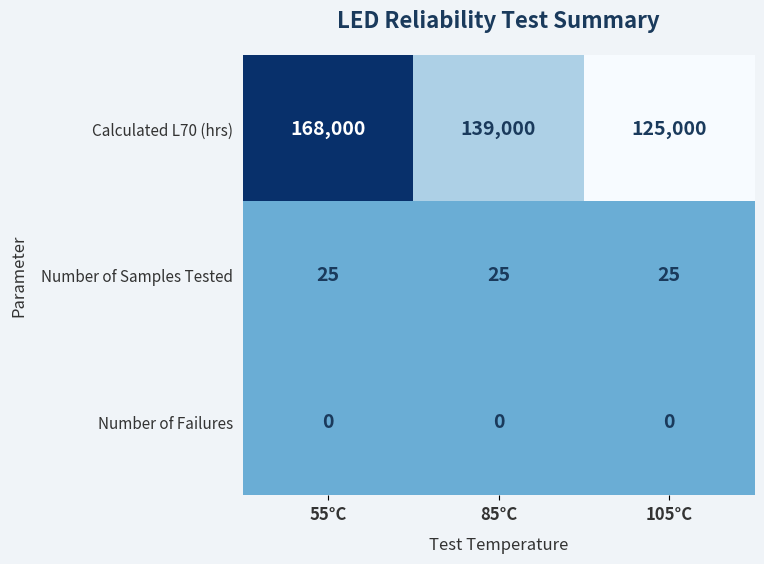

What is the difference between the maximum and minimum values in the Calculated L70 (hrs) series?

43000